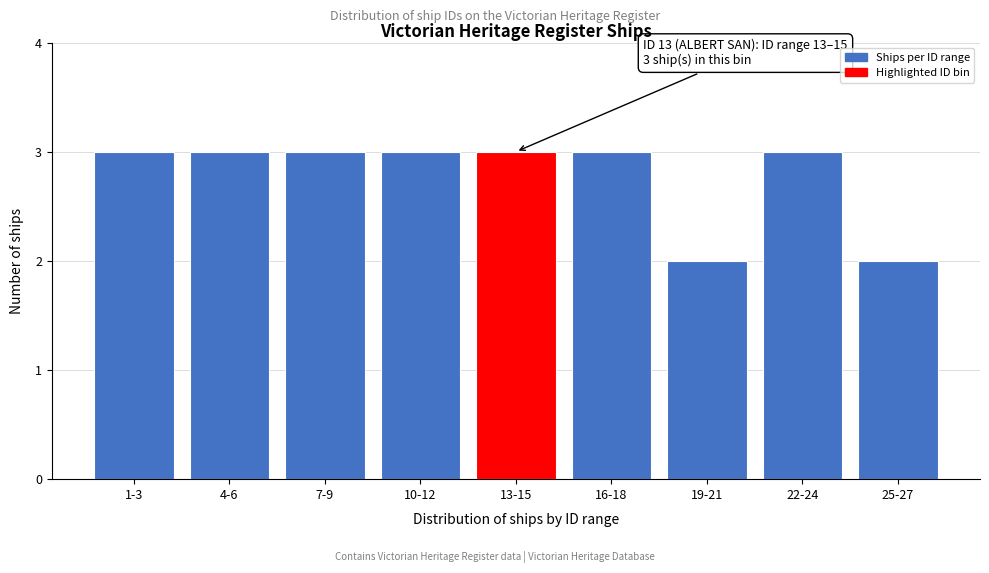

Reading left to right, extract all data points from this chart.

1-3=3	4-6=3	7-9=3	10-12=3	13-15=3	16-18=3	19-21=2	22-24=3	25-27=2